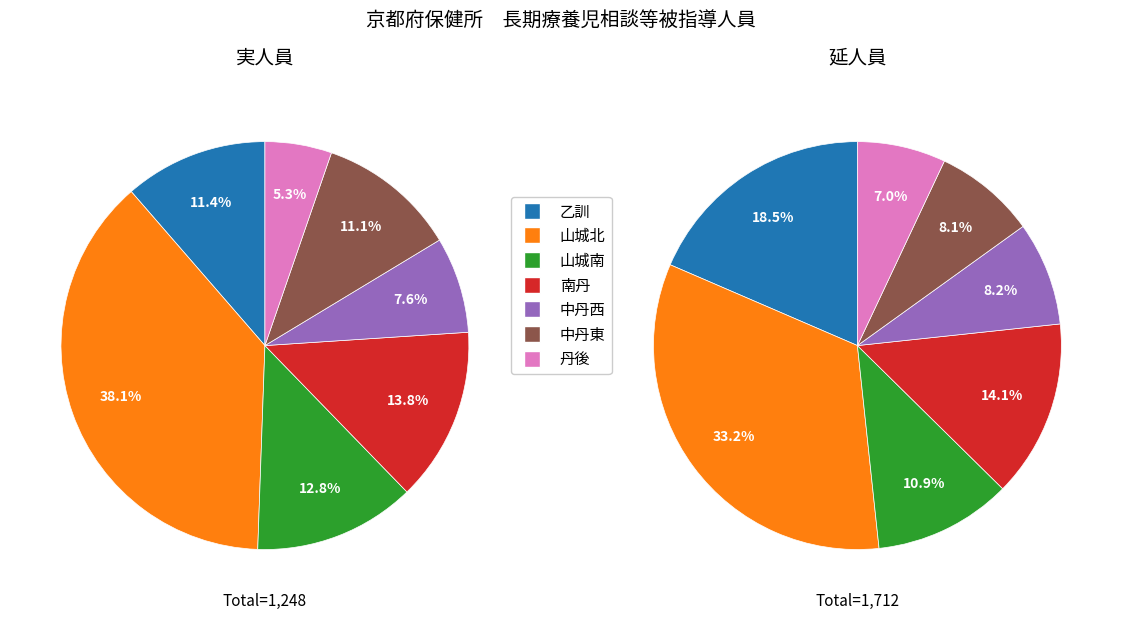

True or false: 乙訓 accounts for 19% of the total.

True